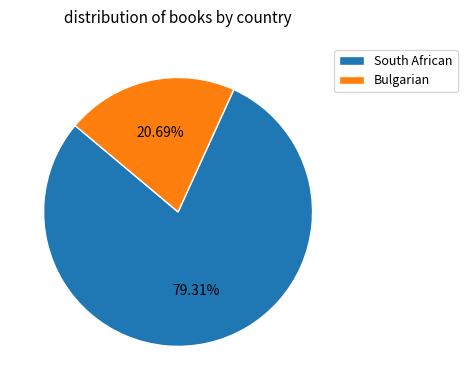

Is Bulgarian the majority of the pie?

No